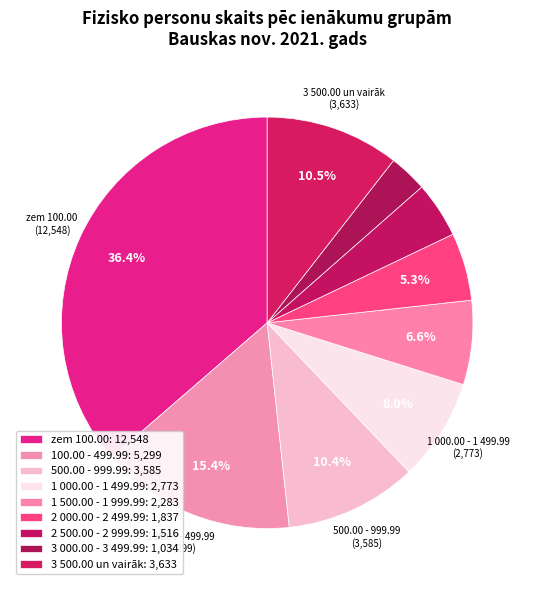

Which has a higher value, zem 100.00 or 100.00 - 499.99?

zem 100.00